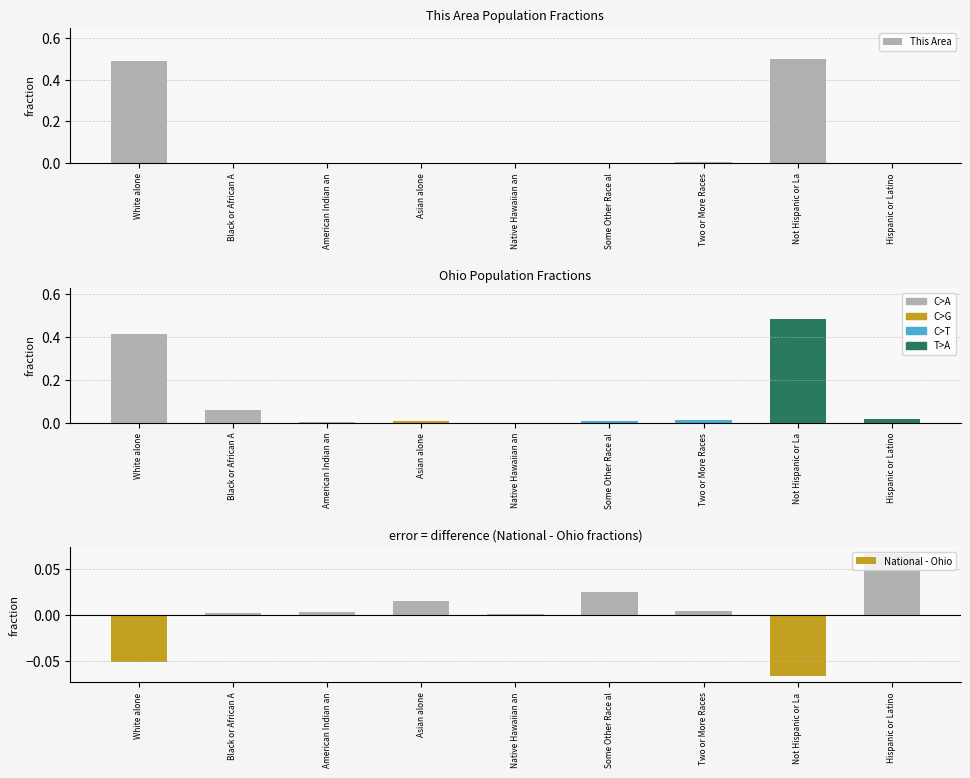

True or false: National - Ohio has a value of 0.0 at Some Other Race al.

False